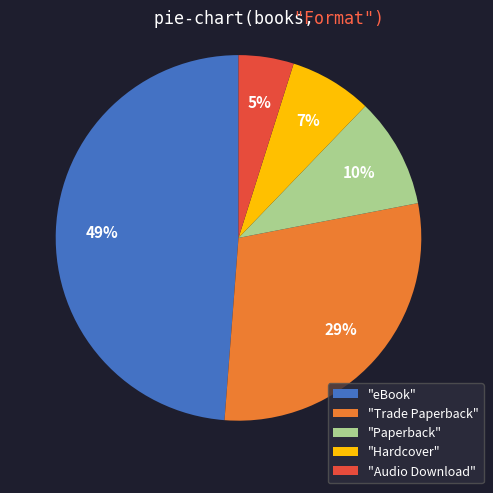

Count the number of slices in the pie.

5